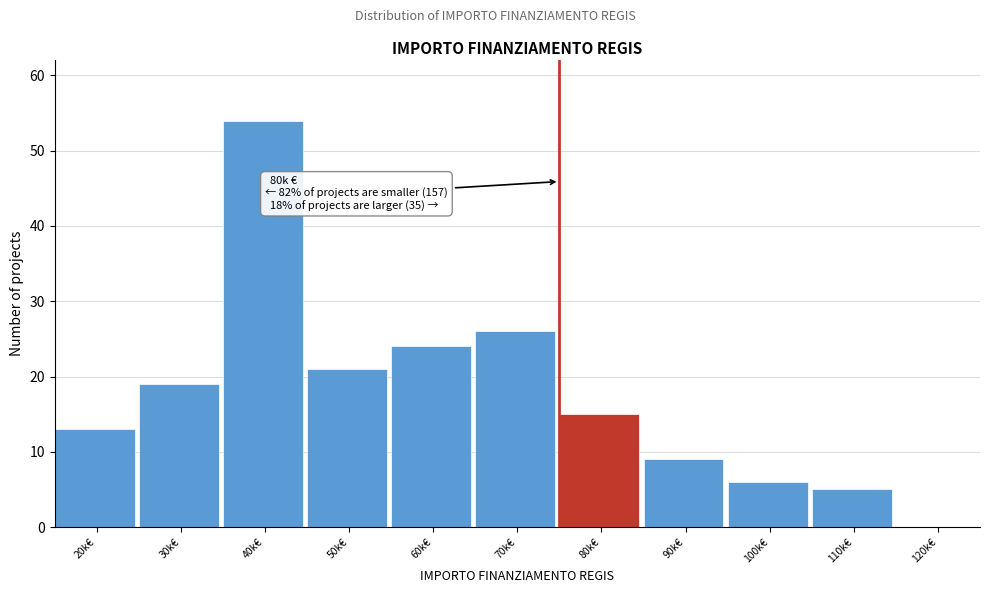

Reading right to left, extract all data points from this chart.

120k€=0	110k€=5	100k€=6	90k€=9	80k€=15	70k€=26	60k€=24	50k€=21	40k€=54	30k€=19	20k€=13